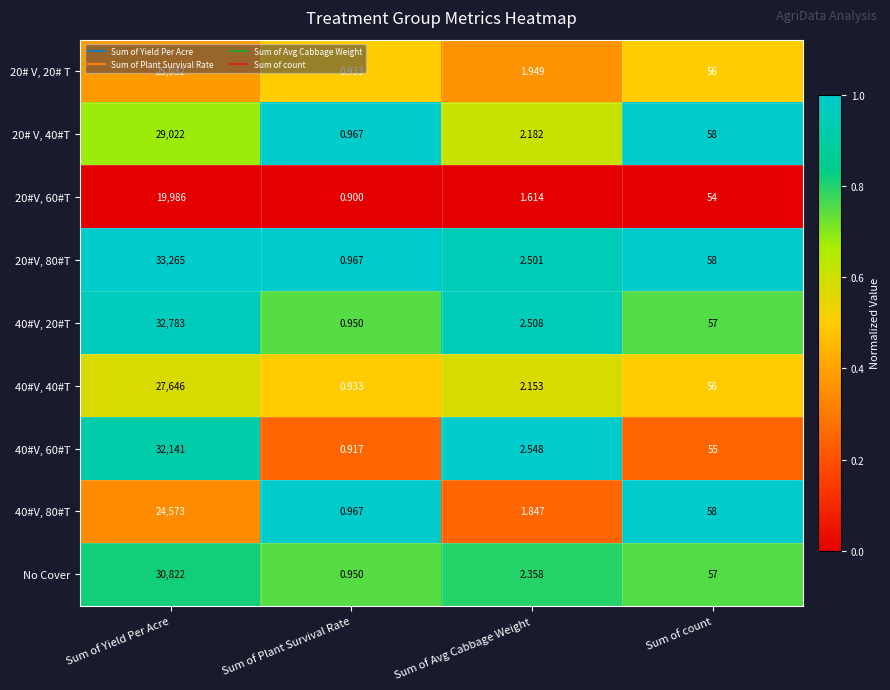

What is the spread (max minus min) of values at Sum of Avg Cabbage Weight?

0.9